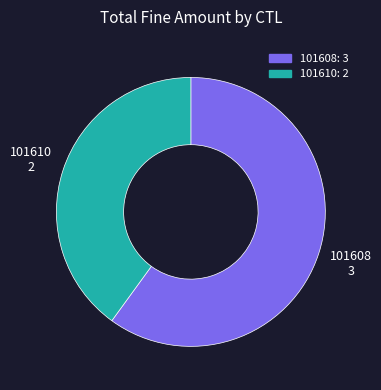

What is the ratio of the value at 101610: 2 to the value at 101608: 3?

0.7